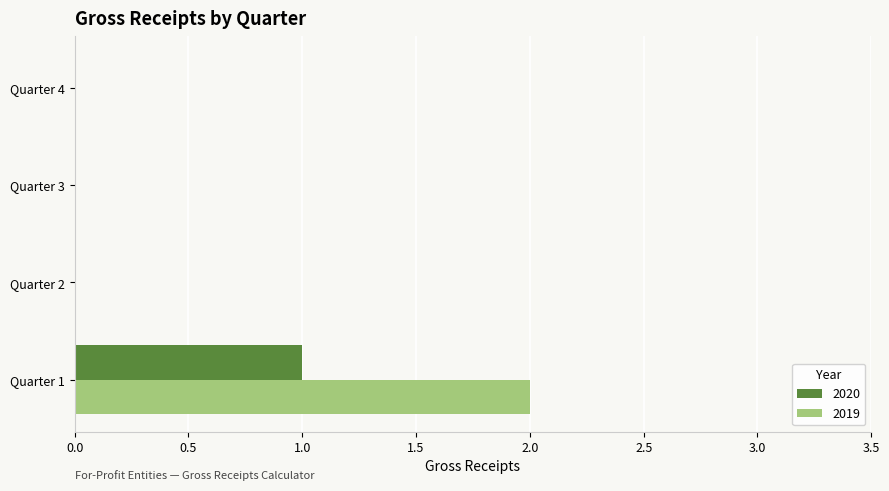

How many categories are shown in the chart?

4